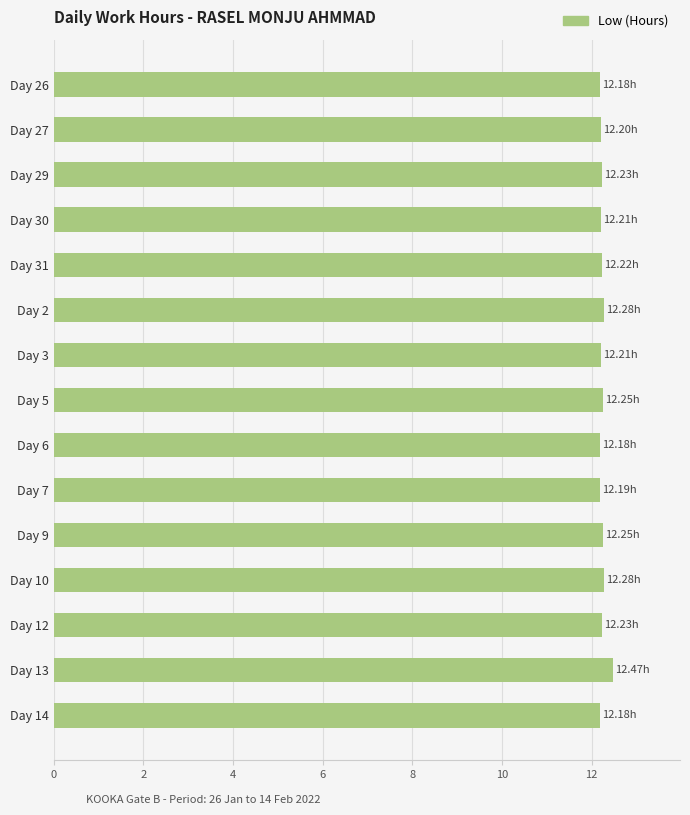

What is the difference between the maximum and minimum values?

0.3